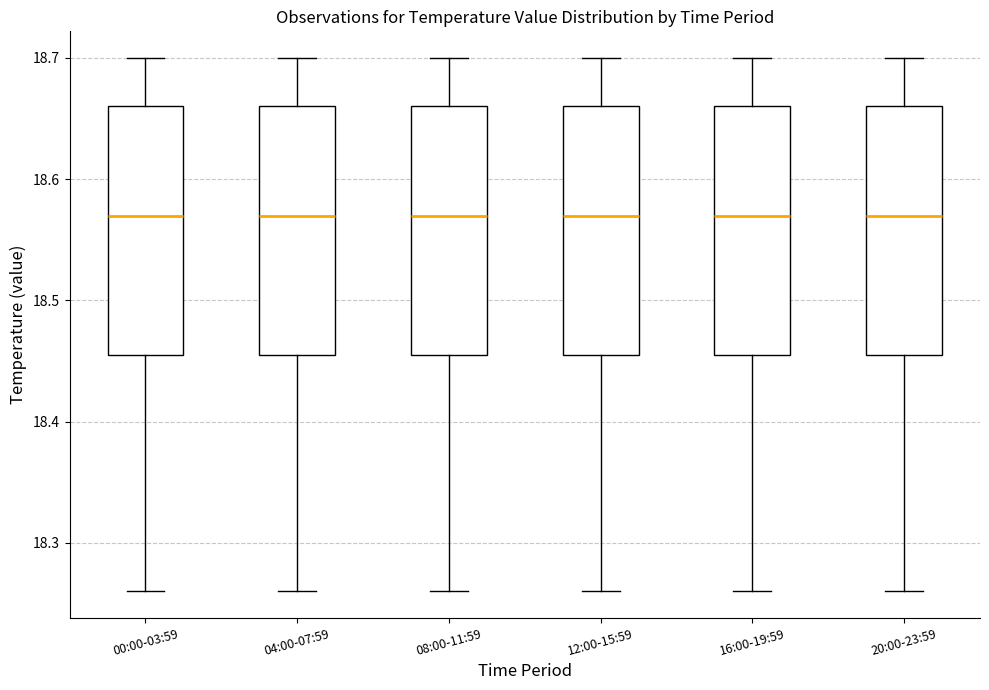

Where does the lower whisker of the box for 16:00-19:59 end on the y-axis? The values are not printed on the chart, so give them approximately, as read against the axis.

18.26